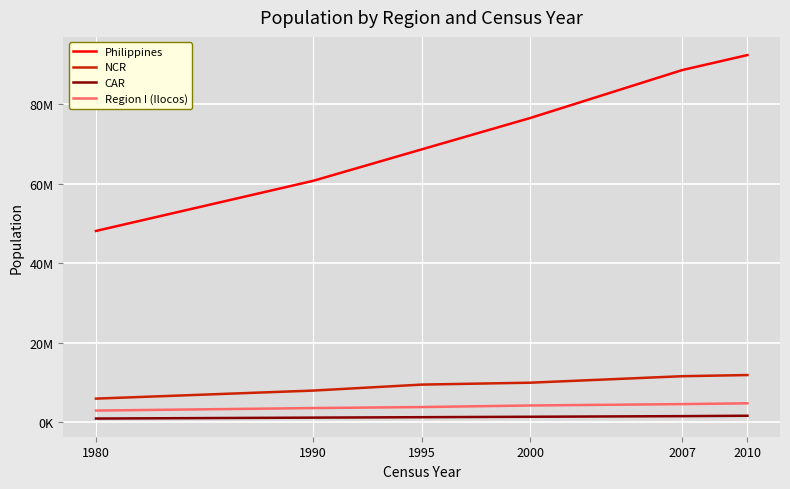

True or false: Region I (Ilocos) and Philippines cross at least once.

False